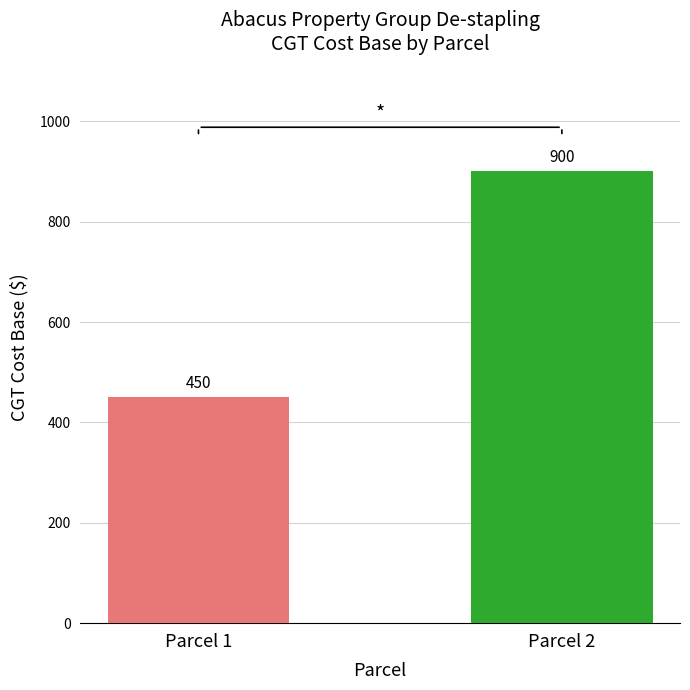

What is the change in value from Parcel 1 to Parcel 2?

+450